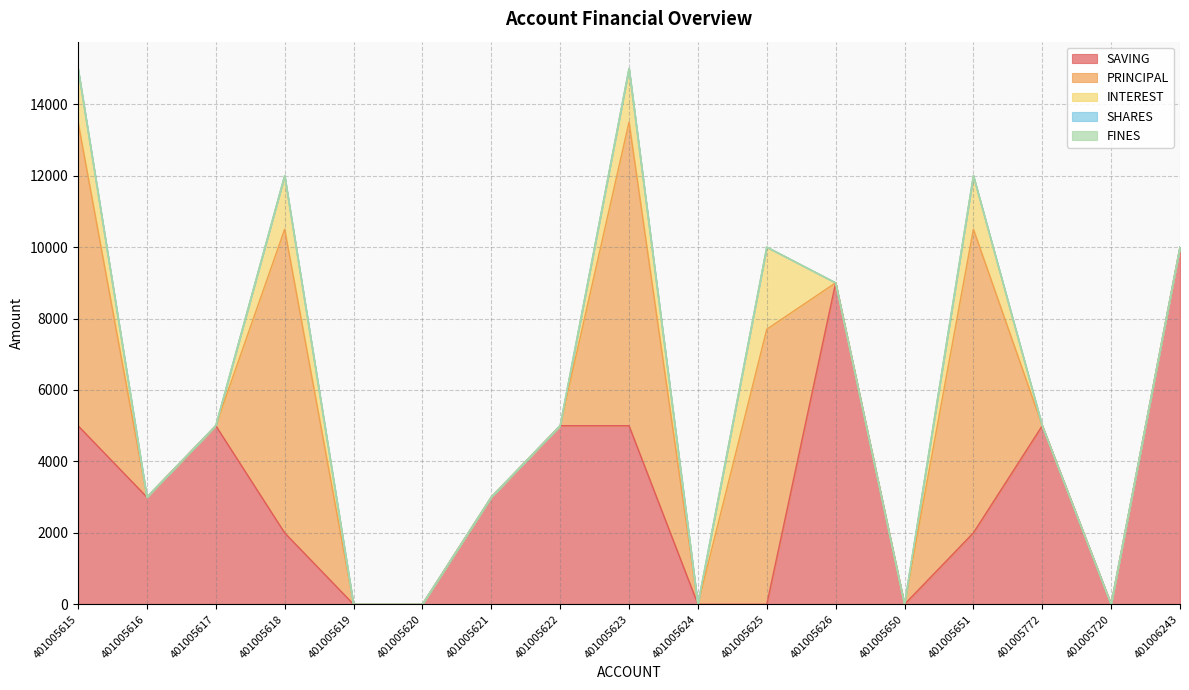

Between 401005615 and 401005618, which is larger?

401005615